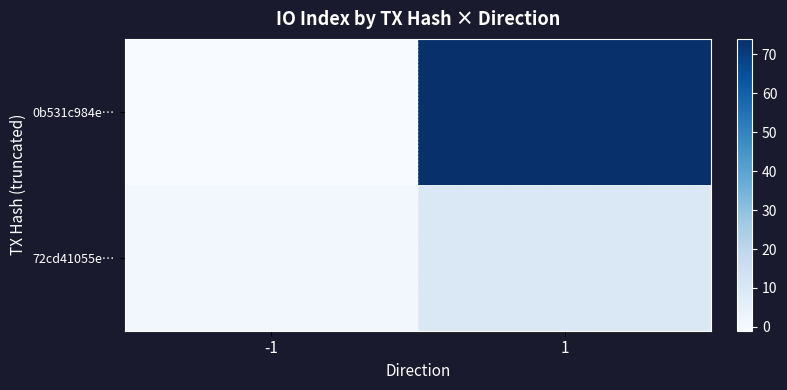

What is the spread (max minus min) of values at -1?

2